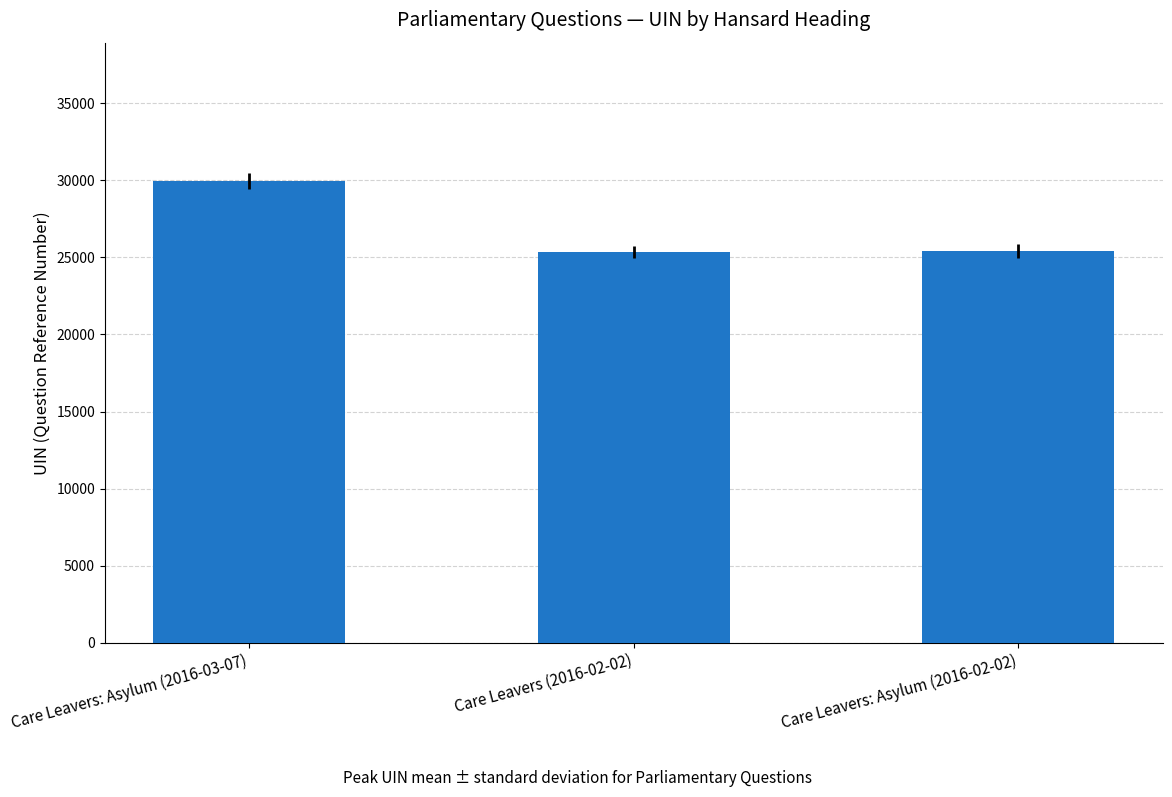

At which label is the value closest to 27644?

Care Leavers: Asylum (2016-02-02)